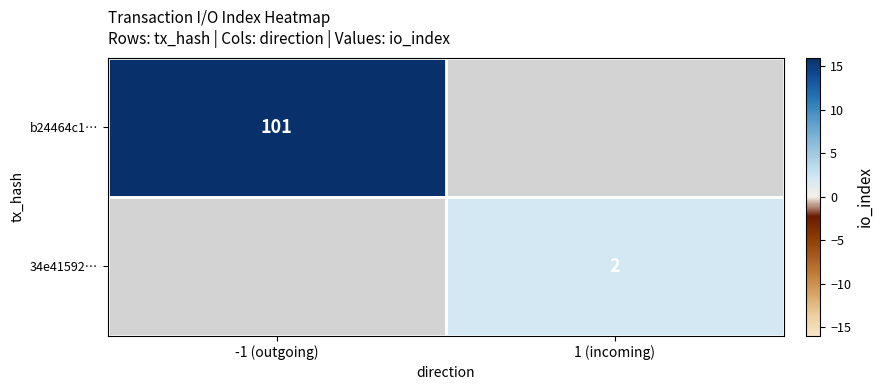

Which label corresponds to the smallest value in the chart?

1 (incoming)